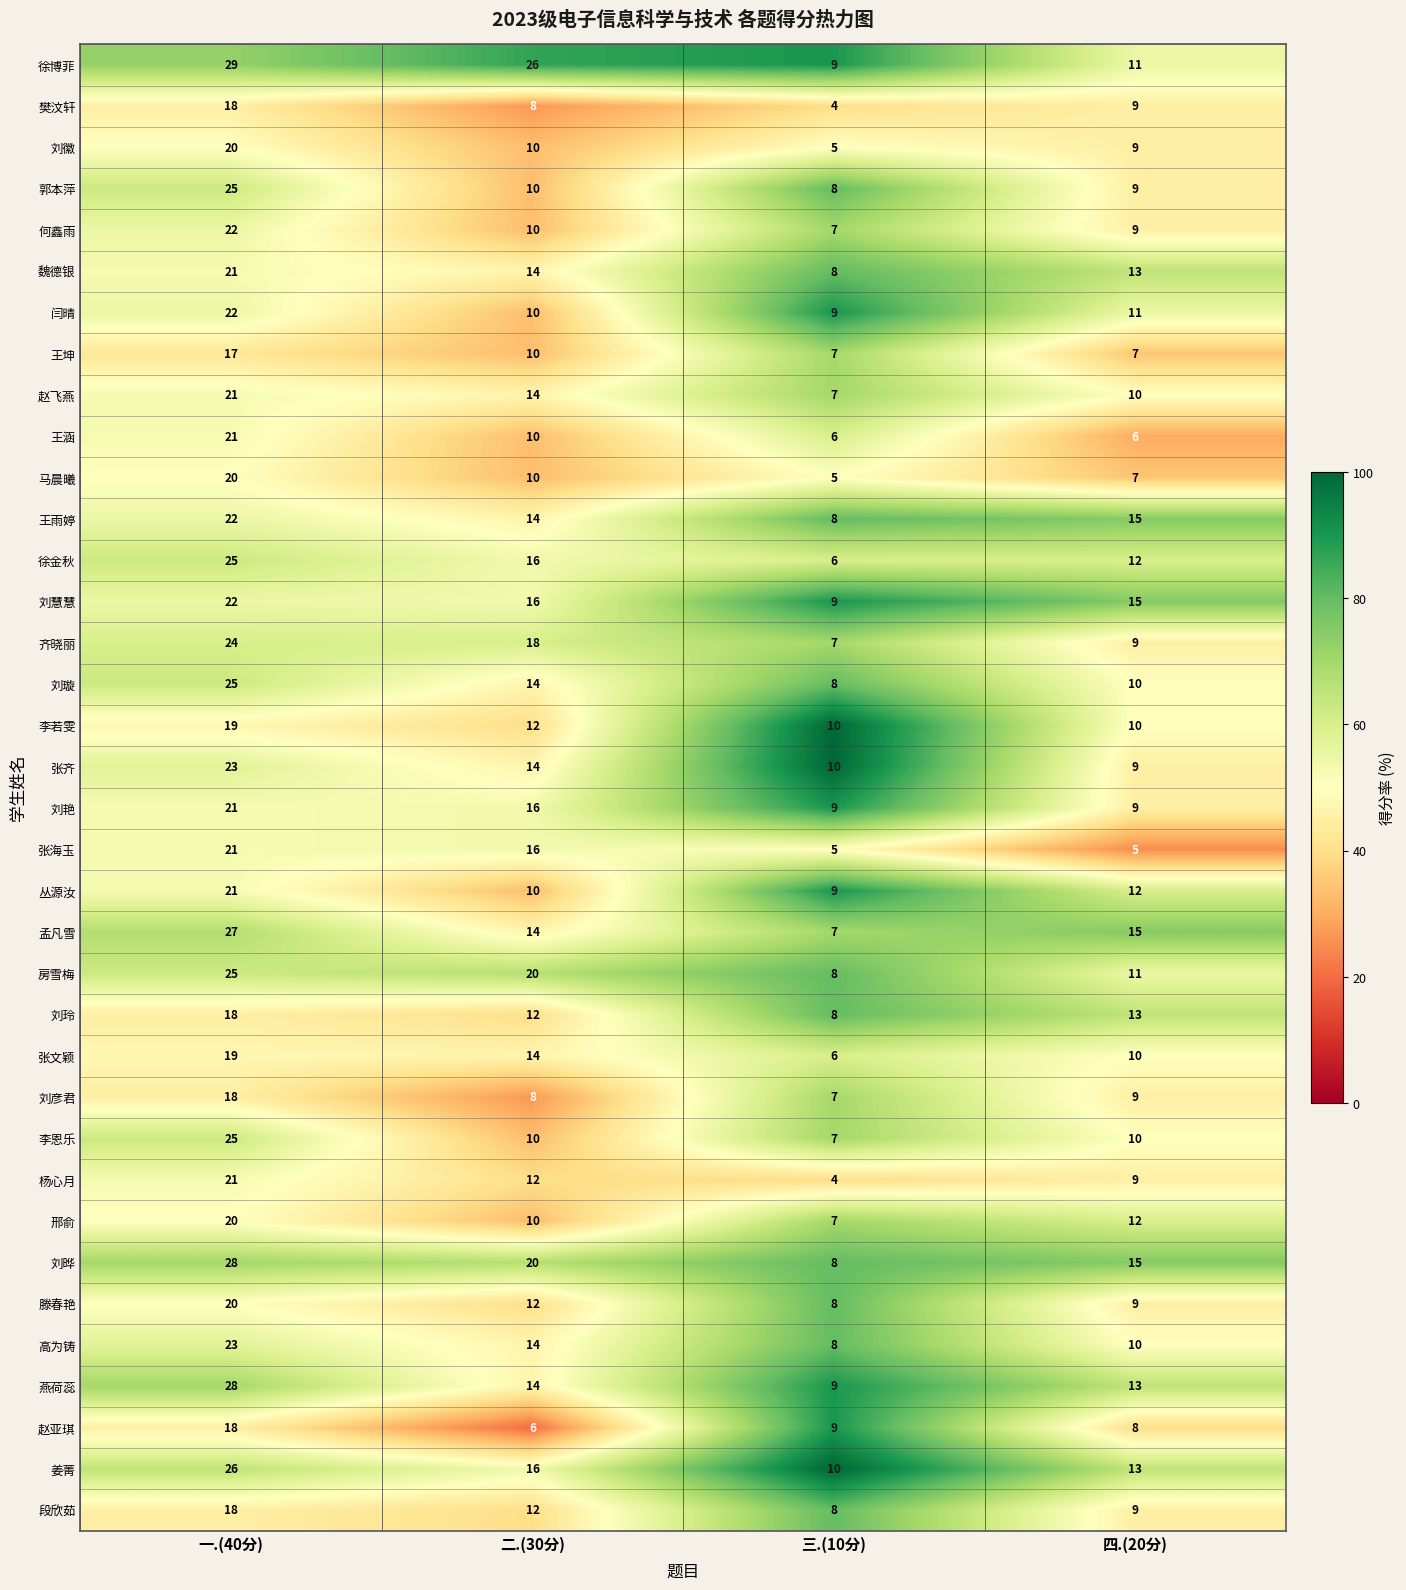

Read the 马晨曦 value at 四.(20分).

7